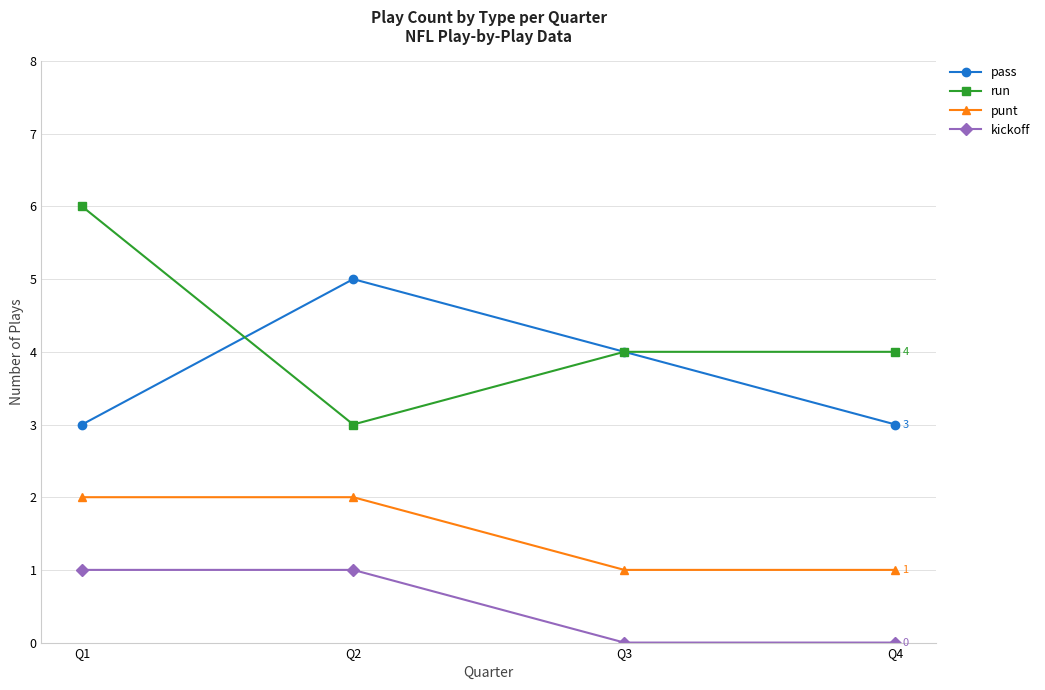

What are all the series names shown in the legend?

pass, run, punt, kickoff